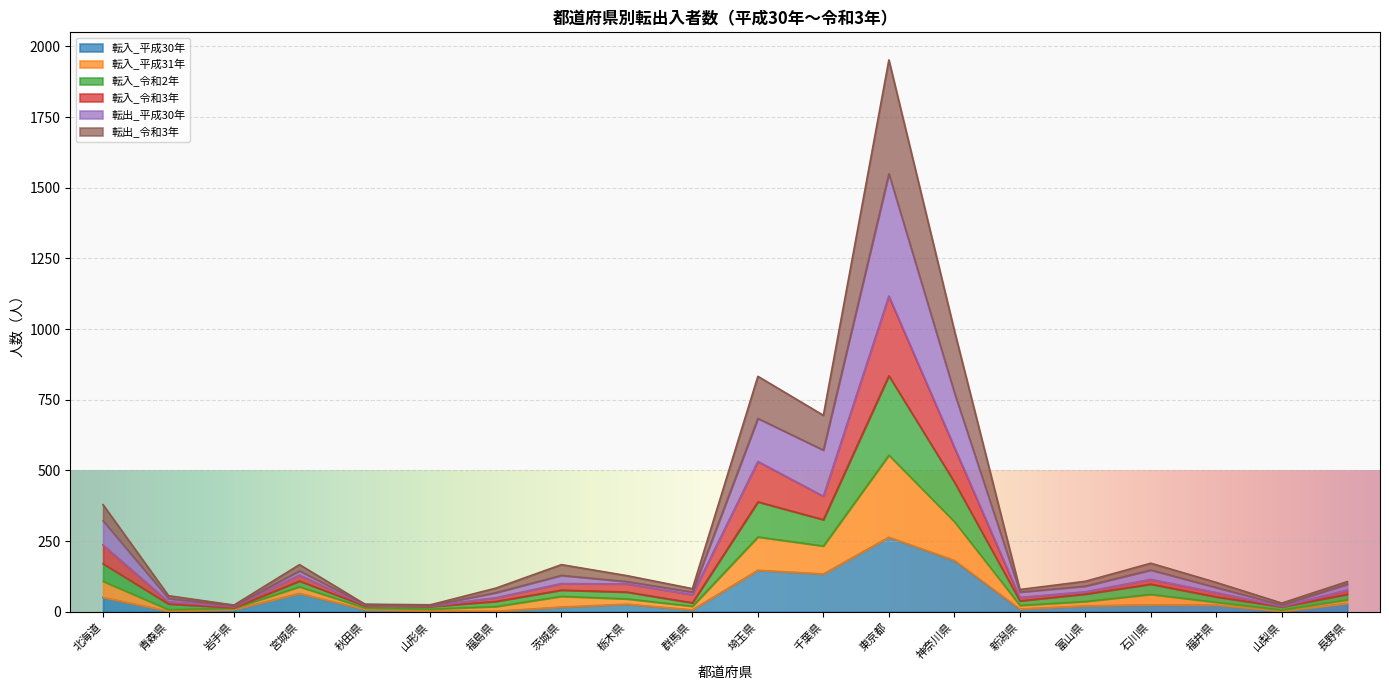

Which label corresponds to the largest value in the chart?

東京都